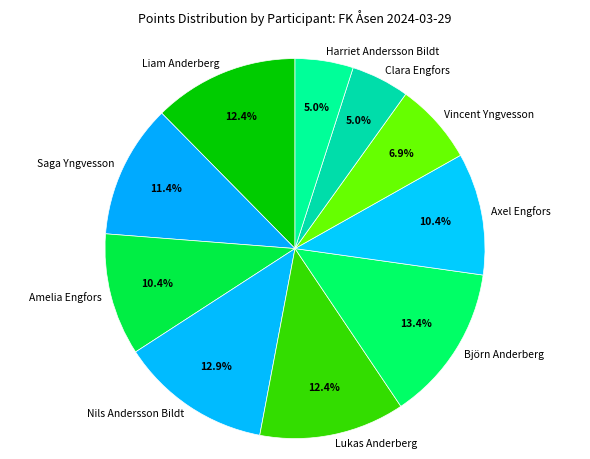

How many segments does this pie chart have?

10